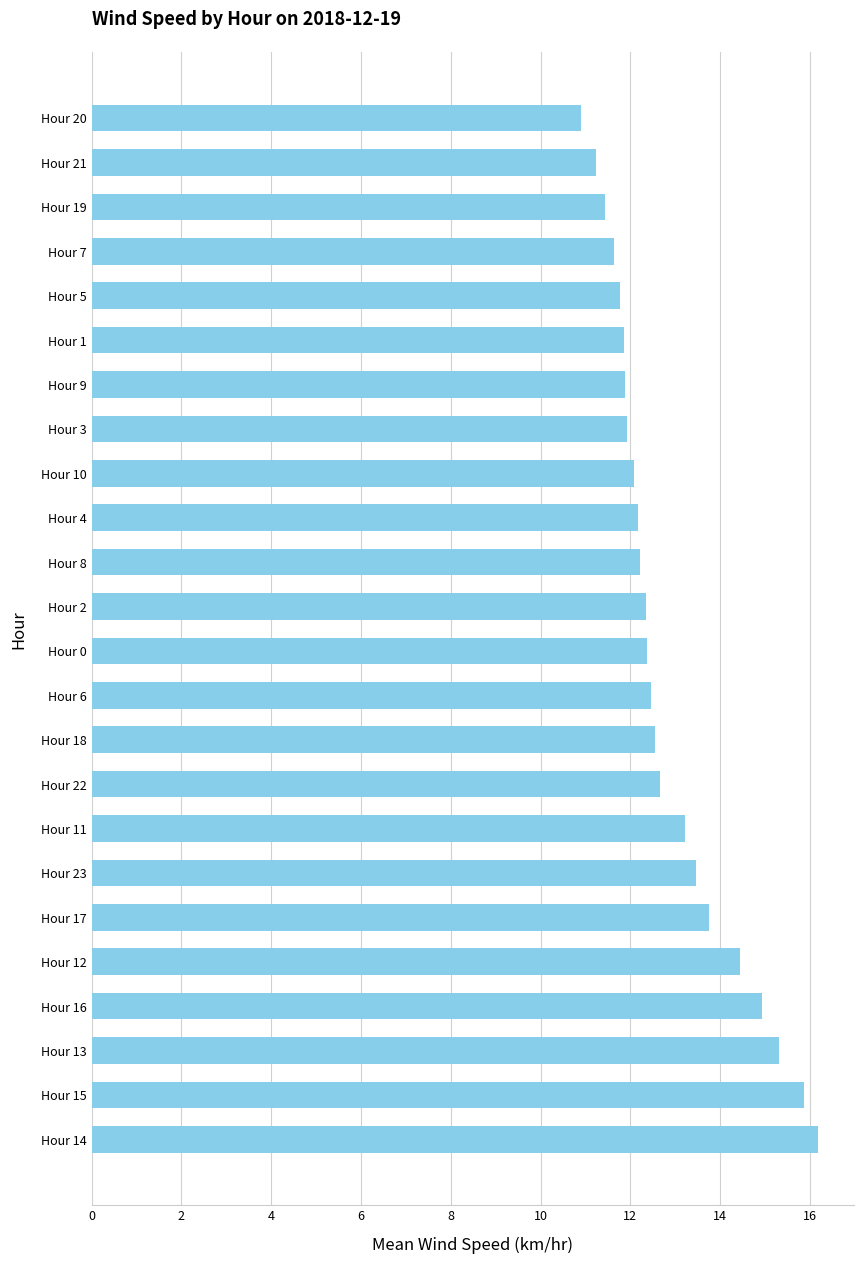

Is it true that the value at Hour 7 is 11.6?

True